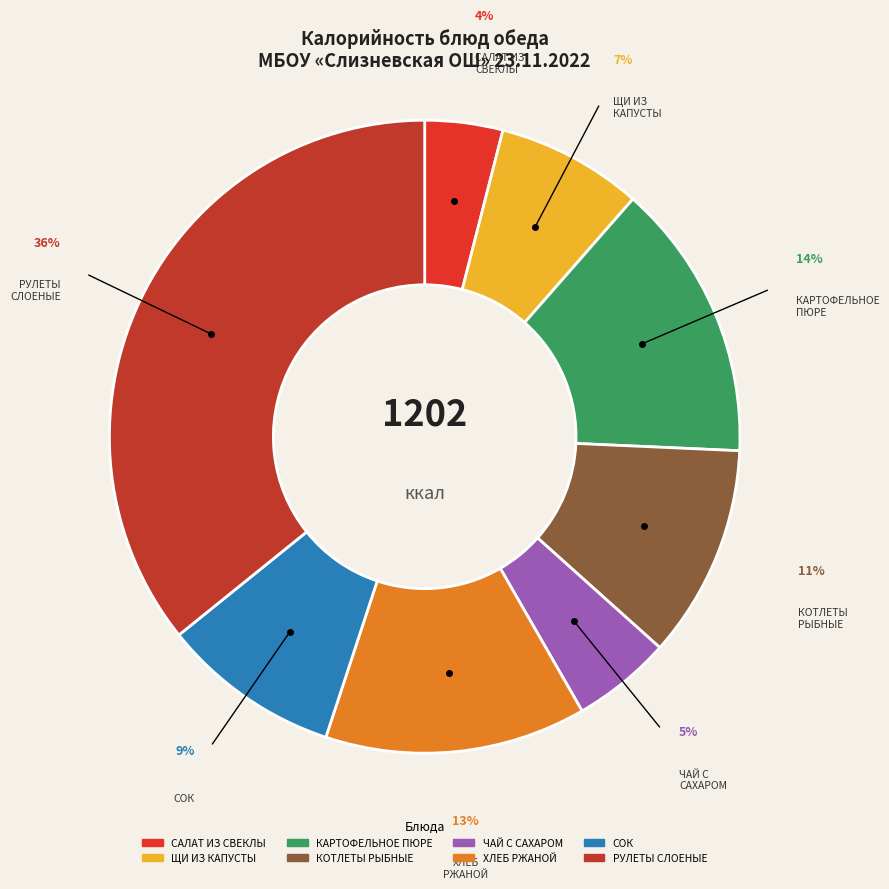

How many slices are in this pie chart?

8